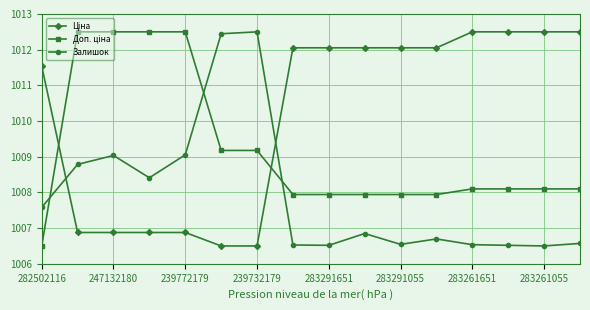

What is the sum of all Залишок values?

16127.1